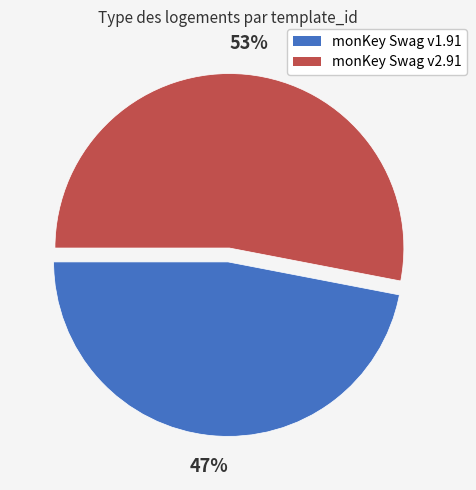

To the nearest percent, what is the difference between the largest and smallest slice percentages?

6%